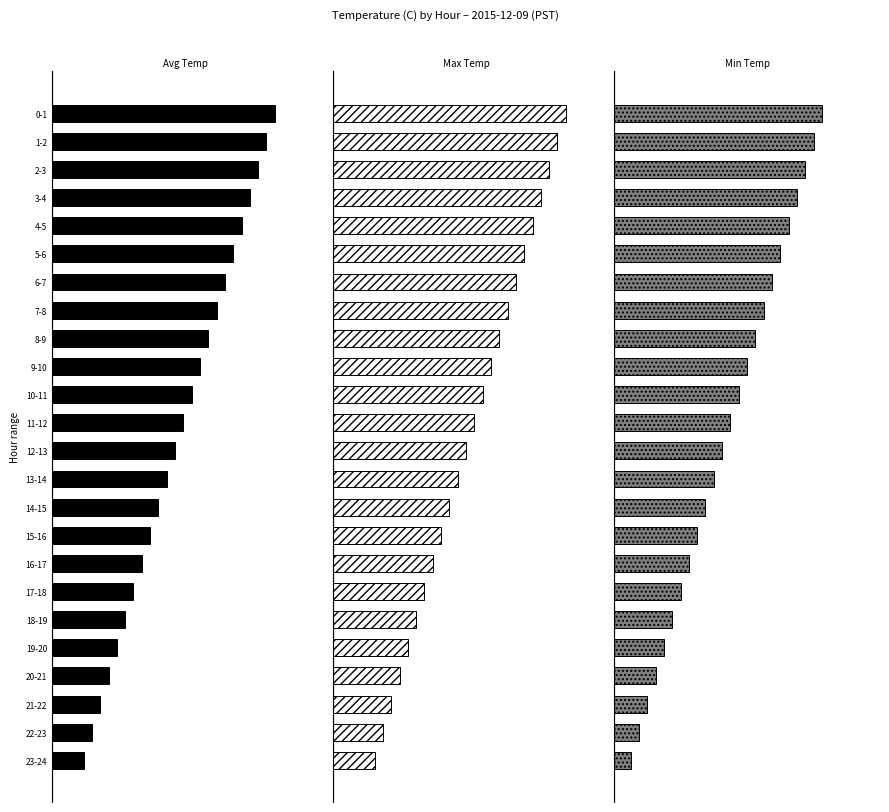

At which category does the chart reach its minimum across all series?

23-24